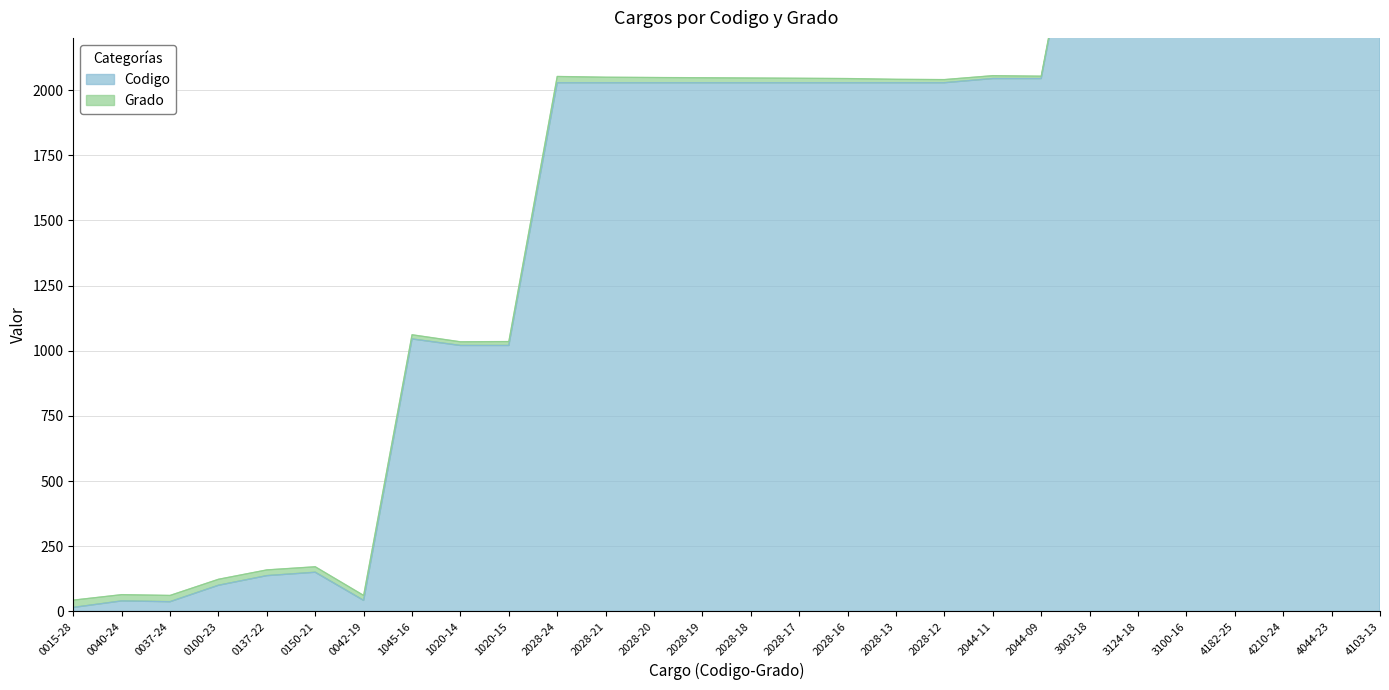

Is it true that the value at 0137-22 is 86?

False